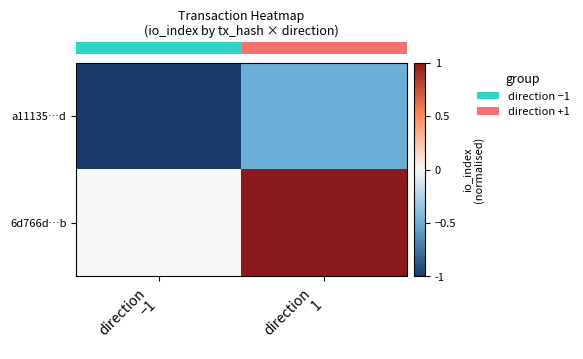

At which category is the sum across all series the highest?

direction
1